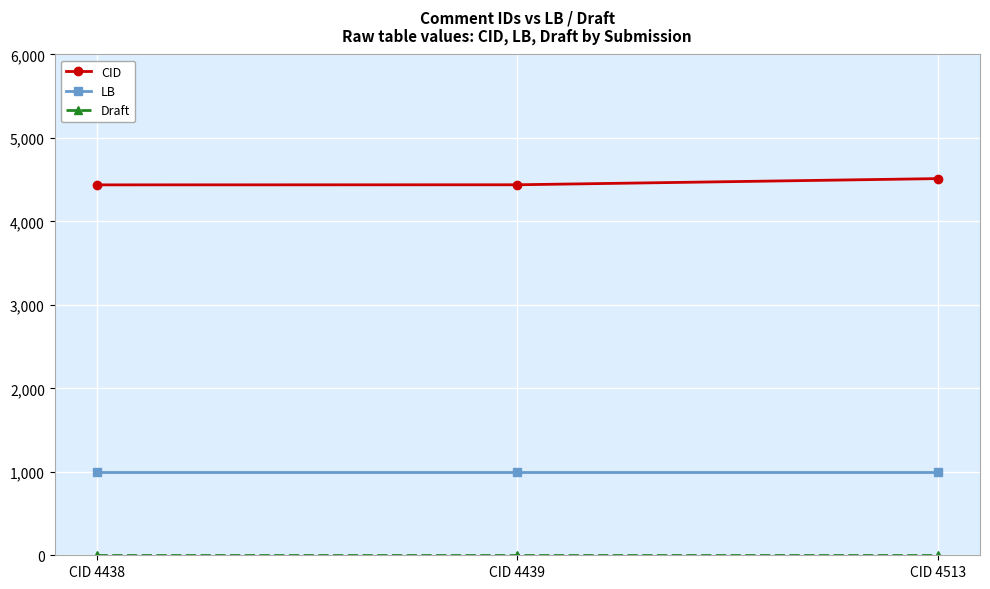

What is the minimum value shown in the chart?

3